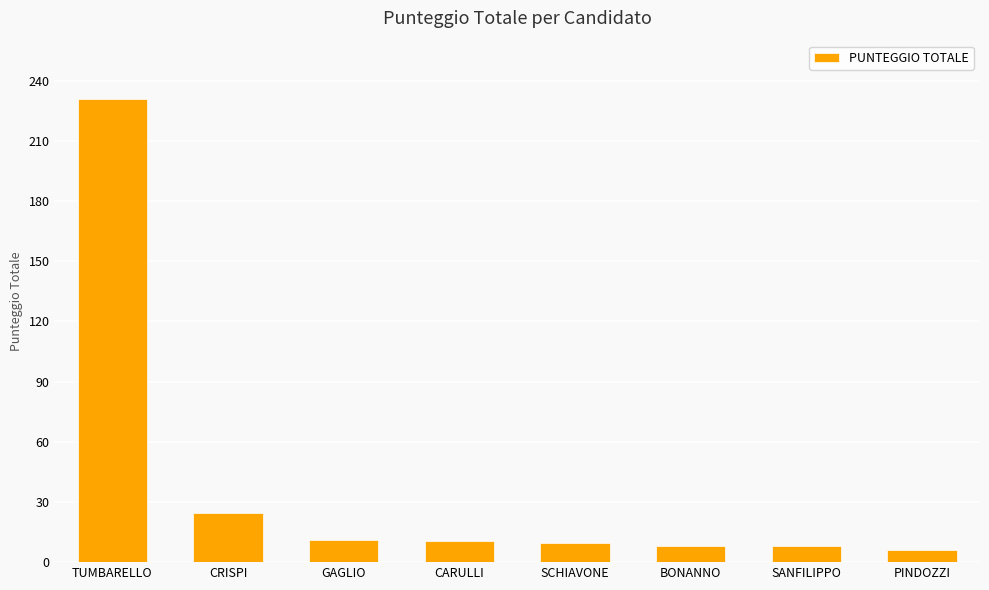

What is the smallest value displayed?

6.0